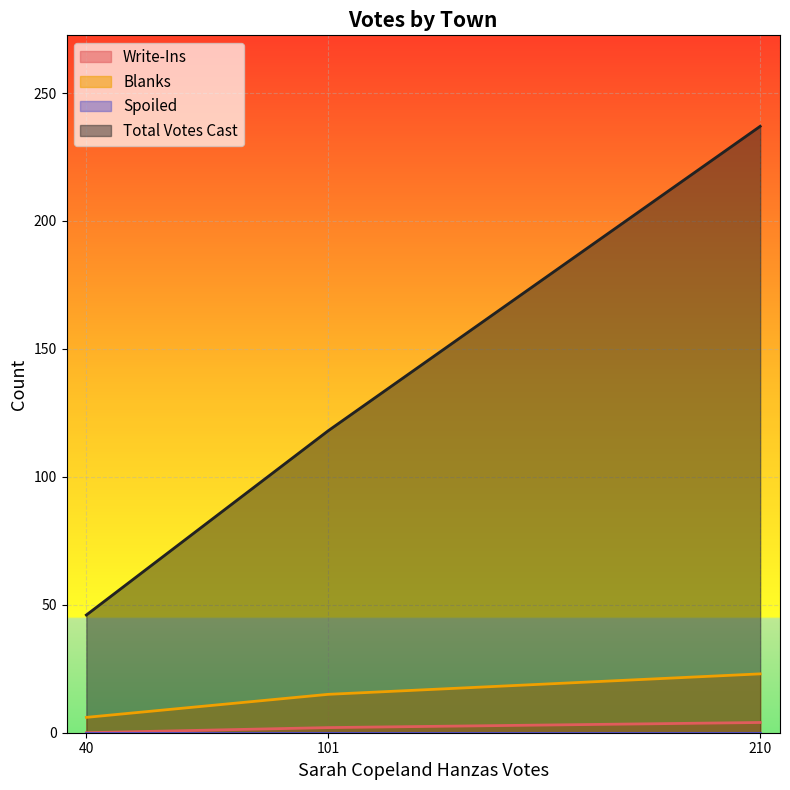

Is it true that Write-Ins equals 0 at 40?

True